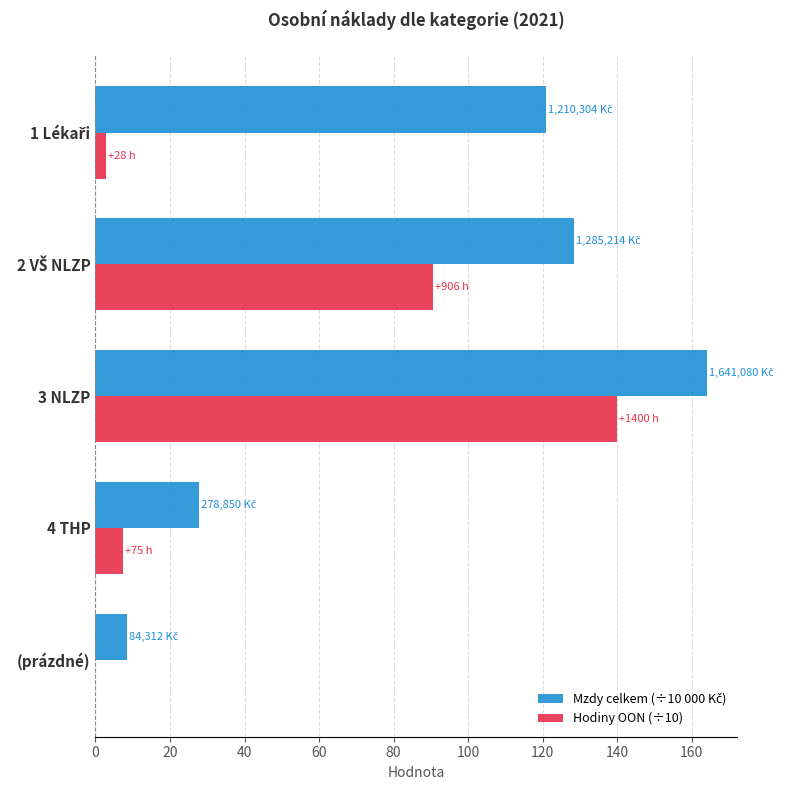

What is the sum of all Hodiny OON (÷10) values?

240.9